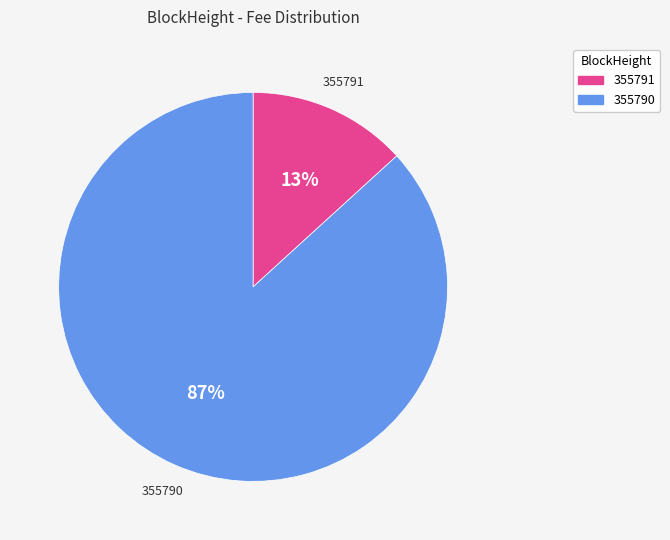

To the nearest percent, what portion does 355791 represent?

13%